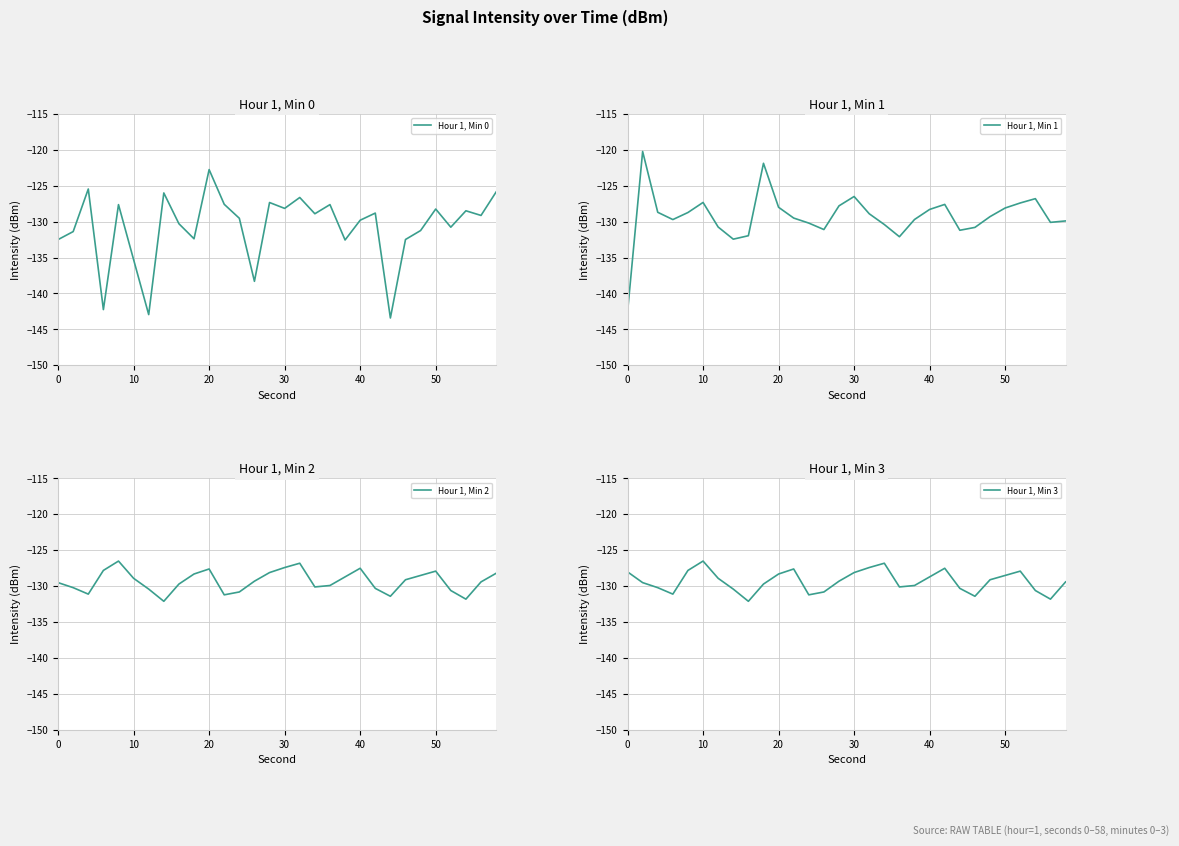

What is the lowest value of the Hour 1, Min 0 series?

-143.4